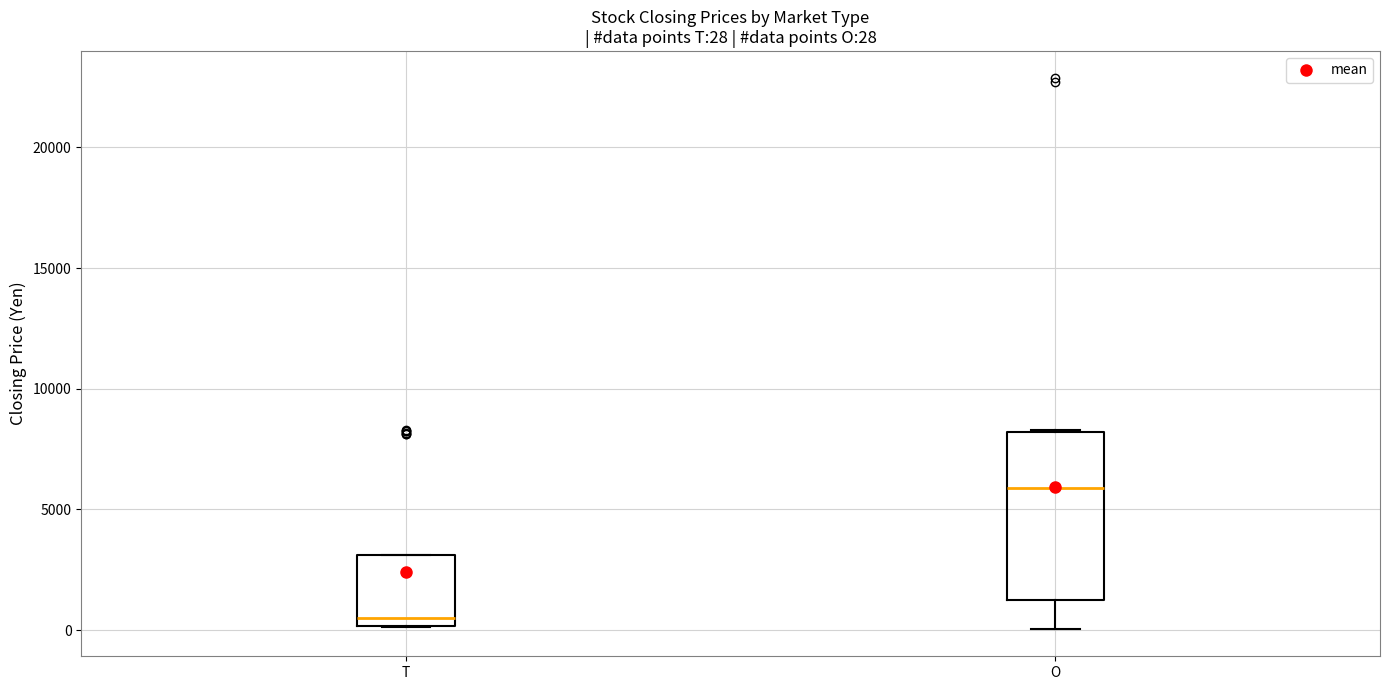

Which box has the lowest median line?

T